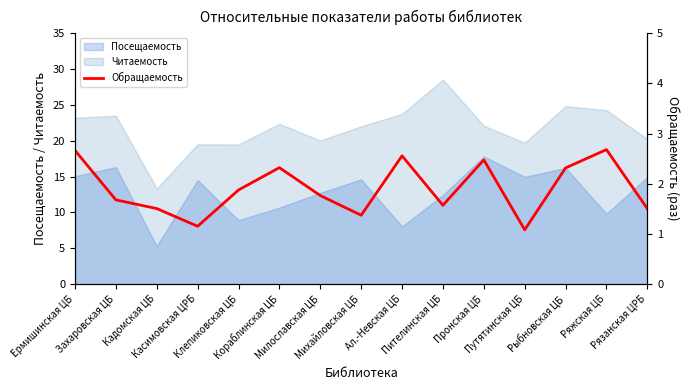

Count the number of categories in the chart.

15